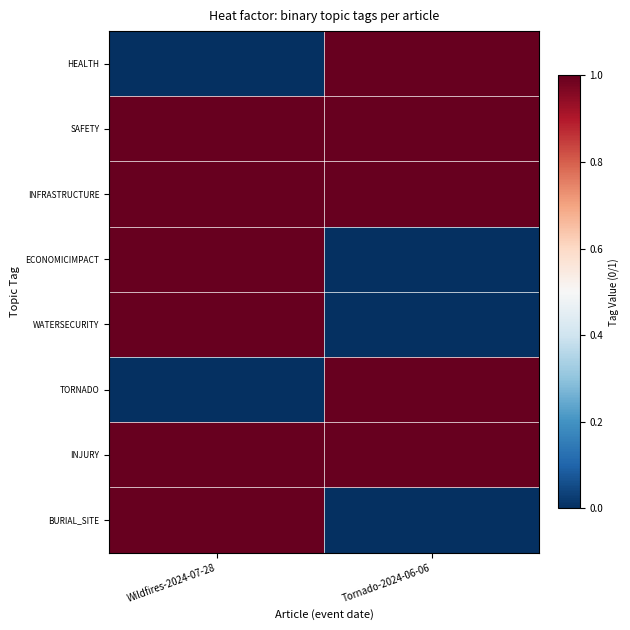

At how many categories does at least one series exceed 0?

2